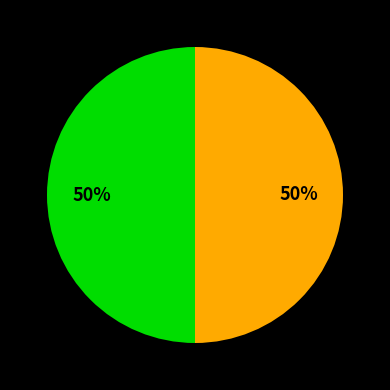

How many slices are in this pie chart?

2